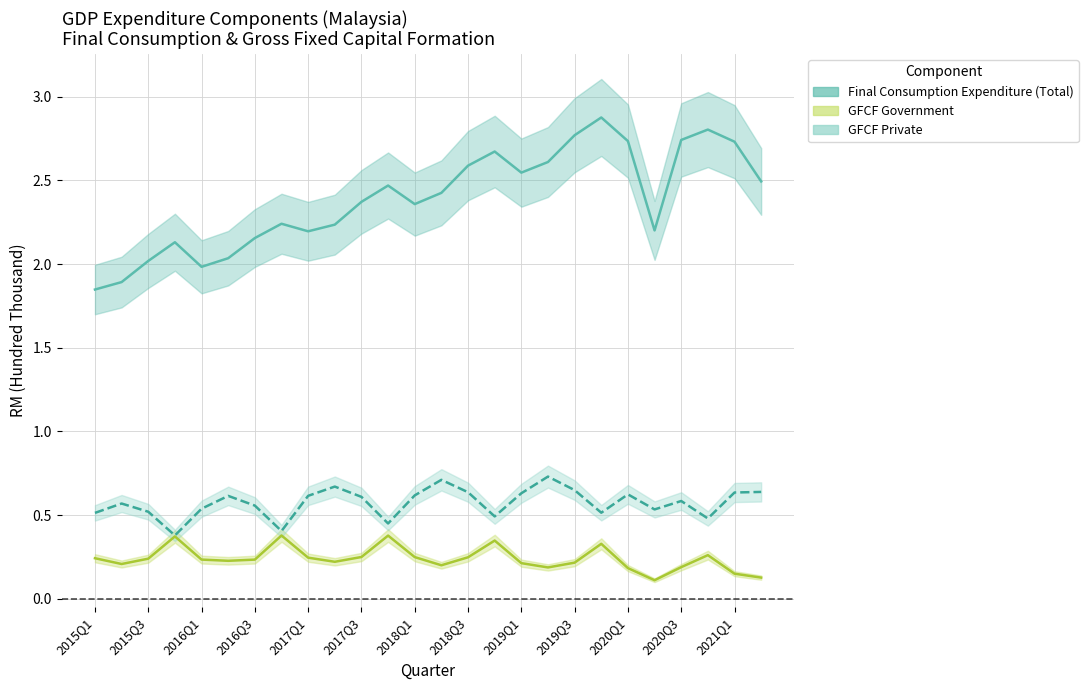

What is the sum of the Gross Fixed Capital Formation (Private) values at 2015Q2 and 2021Q2?

1.2